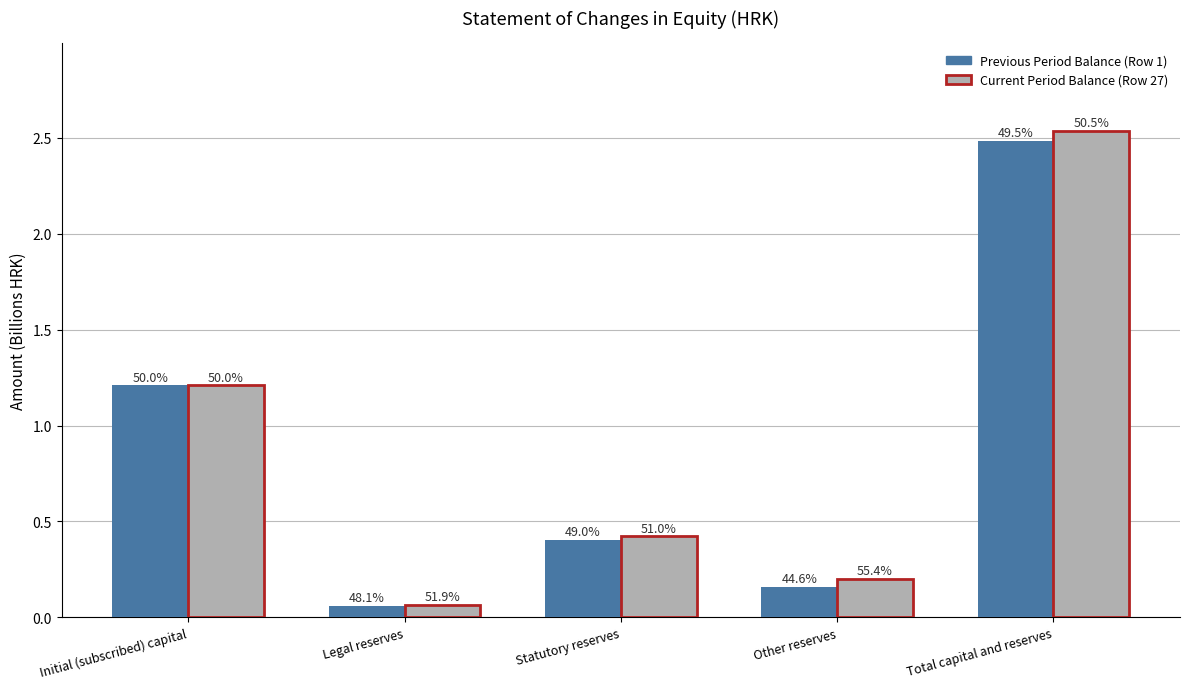

What are all the series names shown in the legend?

Previous Period Balance (Row 1), Current Period Balance (Row 27)